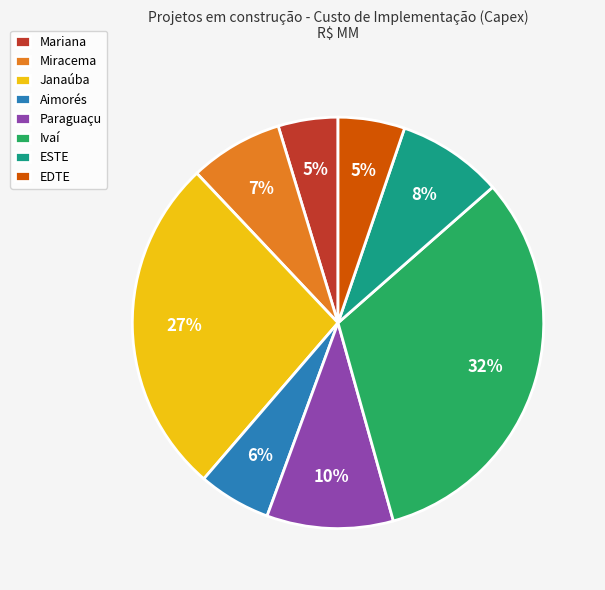

The Paraguaçu slice represents 15% of the pie. True or false?

False